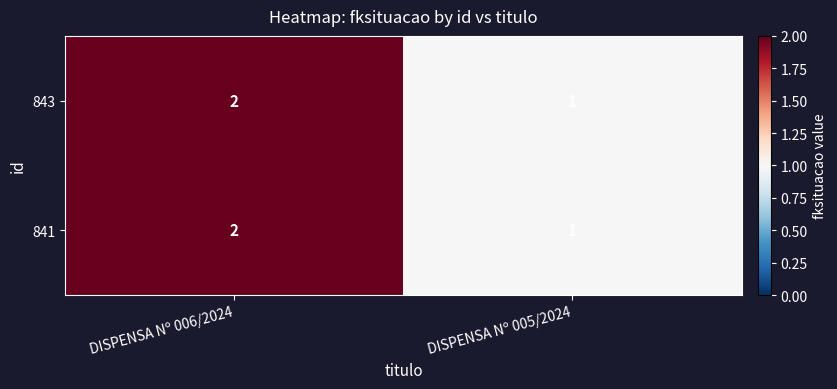

What is the total value across all series at DISPENSA Nº 006/2024?

4